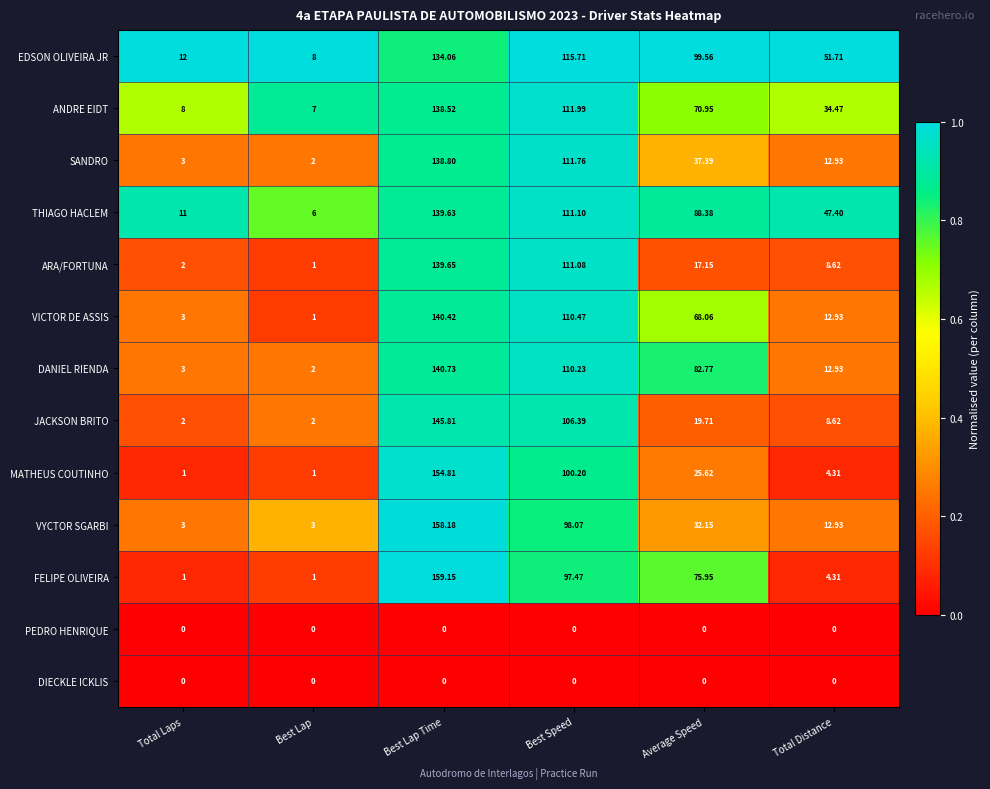

Which label corresponds to the largest value in the chart?

Best Lap Time